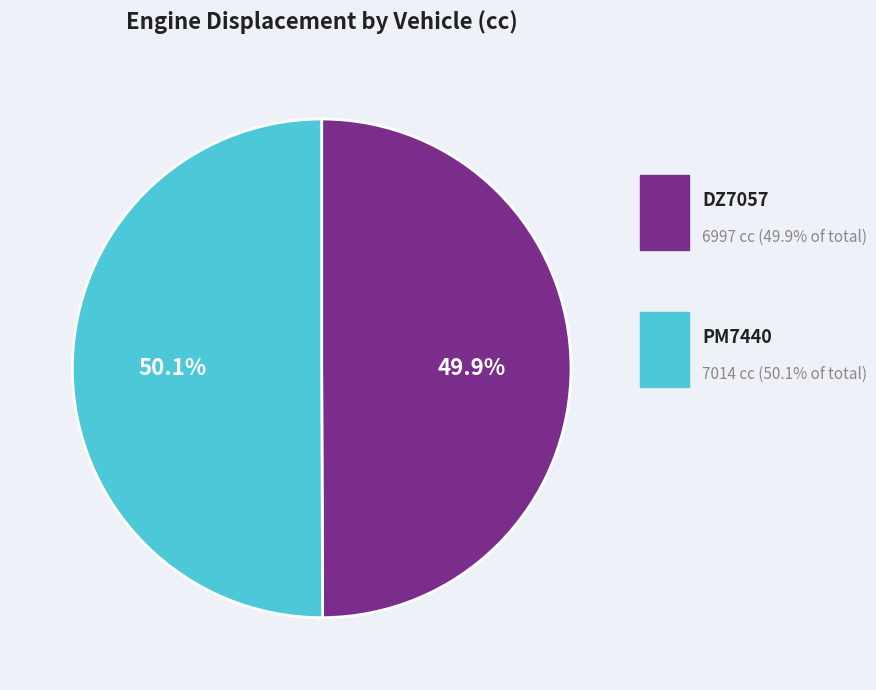

Which category has the biggest portion of the pie?

PM7440